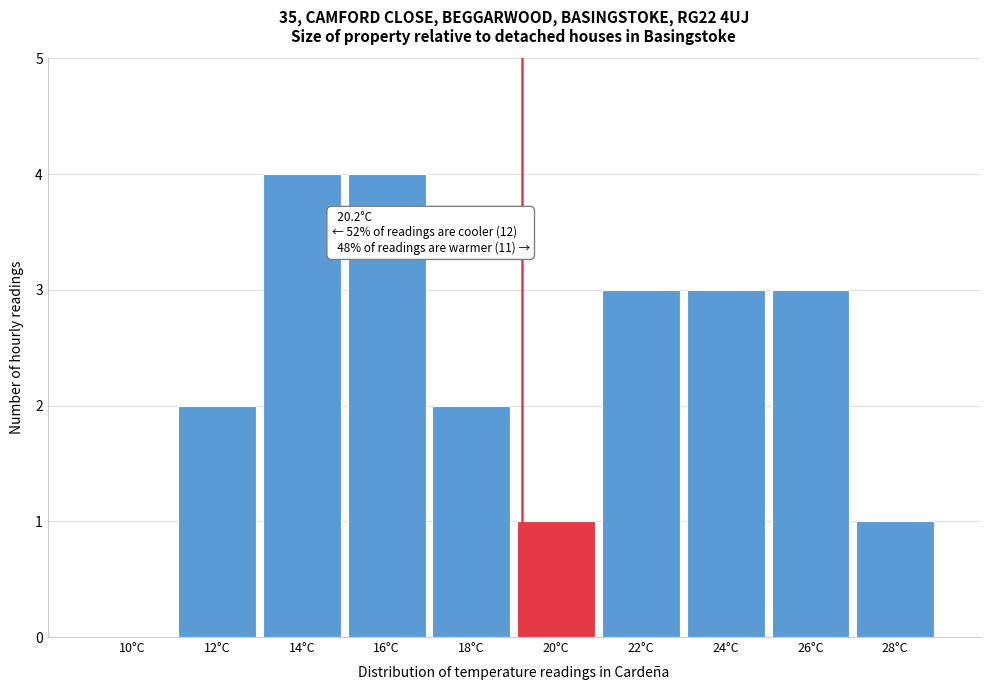

Reading right to left, list all the values displayed in this chart.

28°C=1	26°C=3	24°C=3	22°C=3	20°C=1	18°C=2	16°C=4	14°C=4	12°C=2	10°C=0